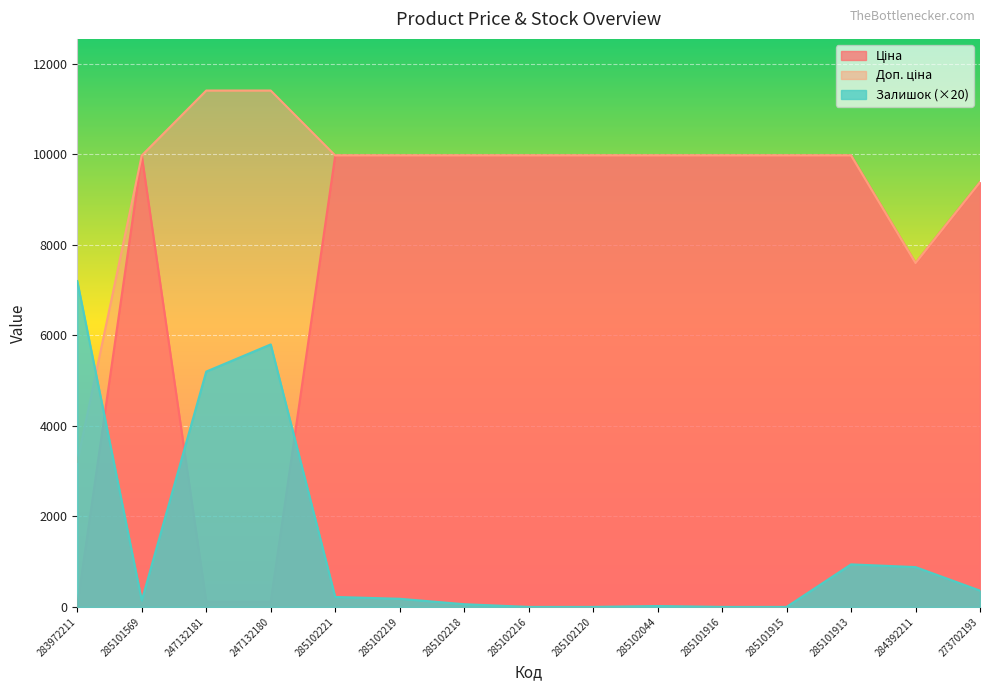

Is it true that Ціна equals 9384.0 at 273702193?

True